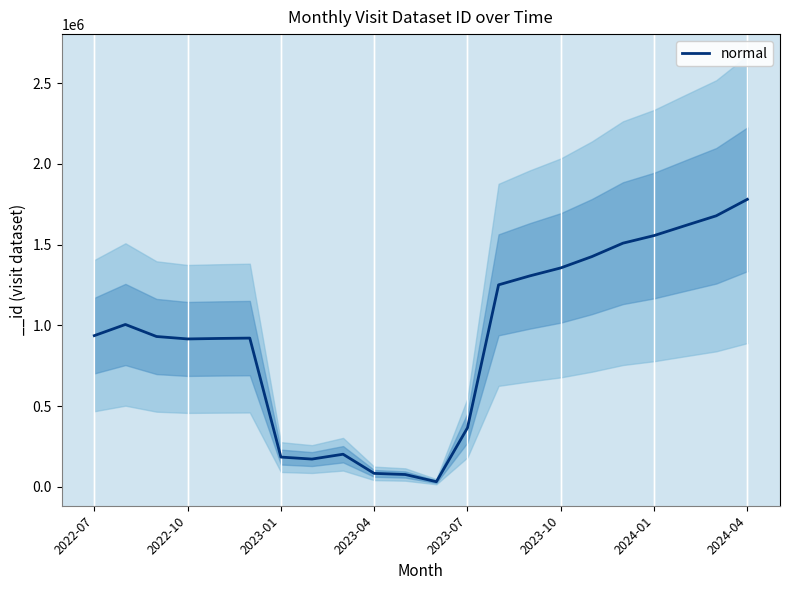

Reading left to right, list all the values displayed in this chart.

936422	1005501	931069	915941	918999	921199	184579	172231	202210	83654	76642	32097	365680	1250865	1306065	1355700	1425721	1508910	1555887	1617480	1678369	1780309